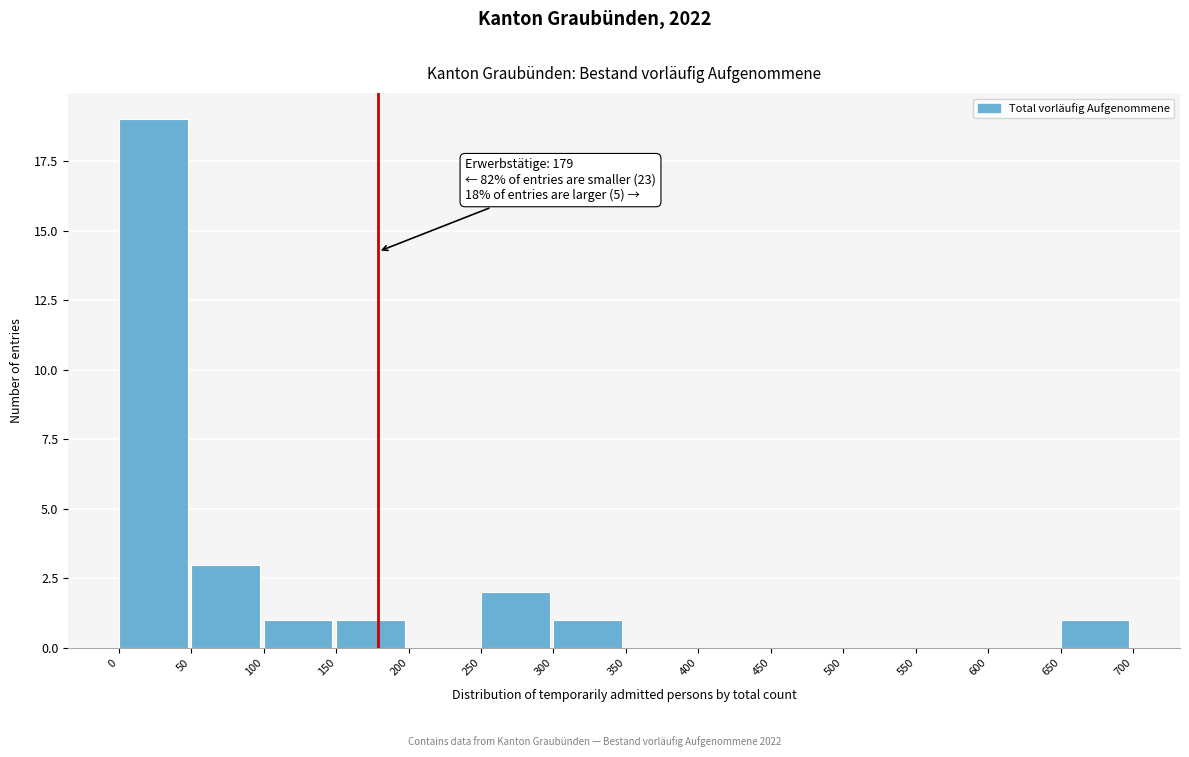

Which range on the x-axis has the tallest bar?

0 to 50